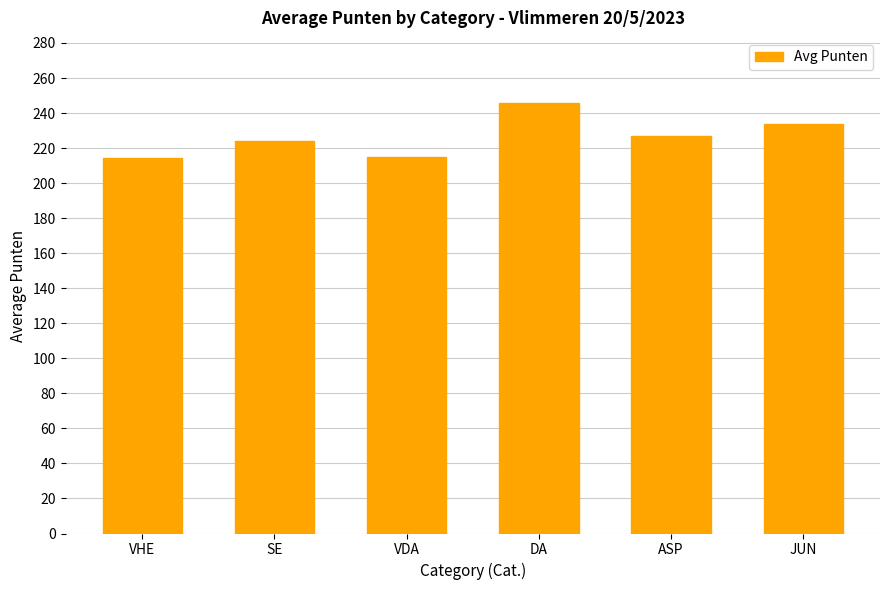

What is the label of the 5th bar from the right?

SE